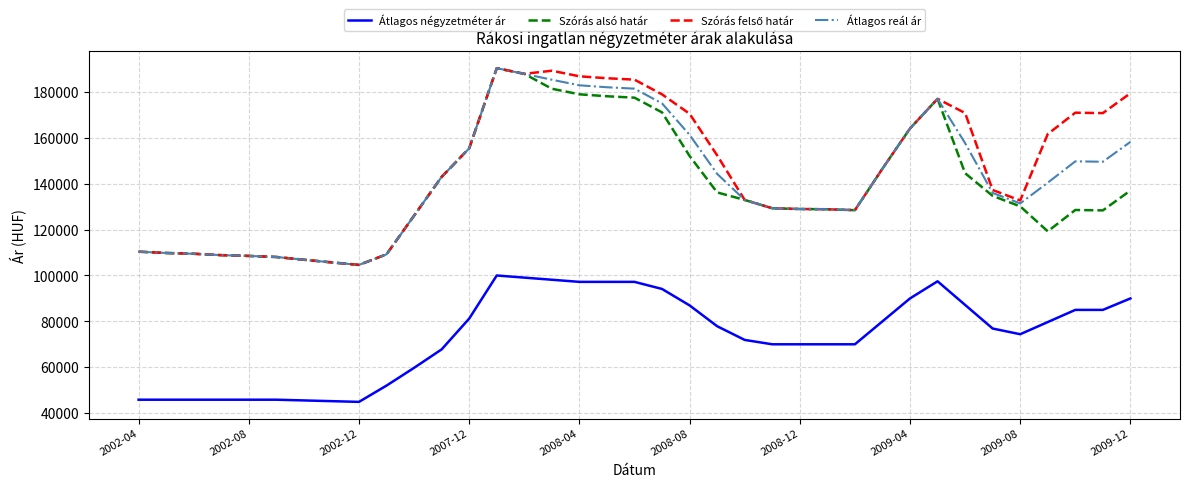

What is the highest value of the Átlagos négyzetméter ár series?

100000